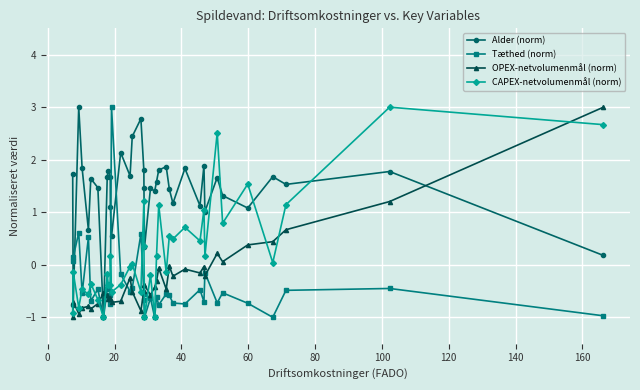

What is the highest value of the Tæthed (norm) series?

3.0